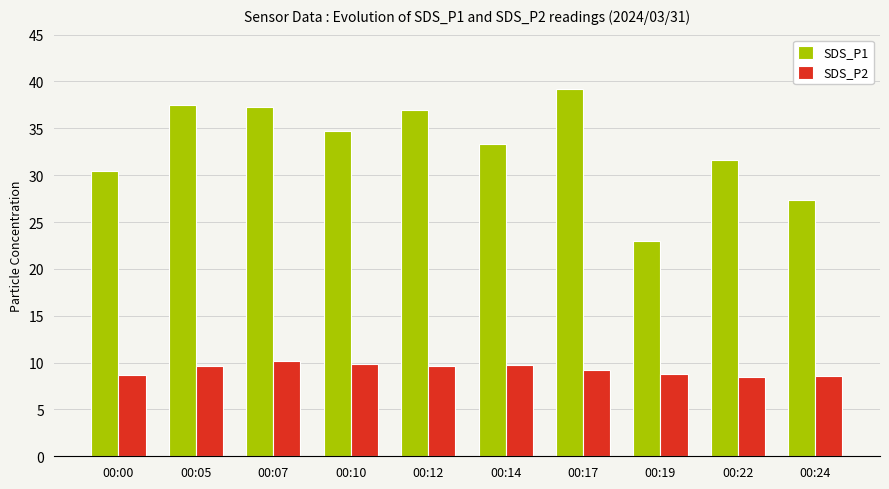

How many bars are there in each group?

2